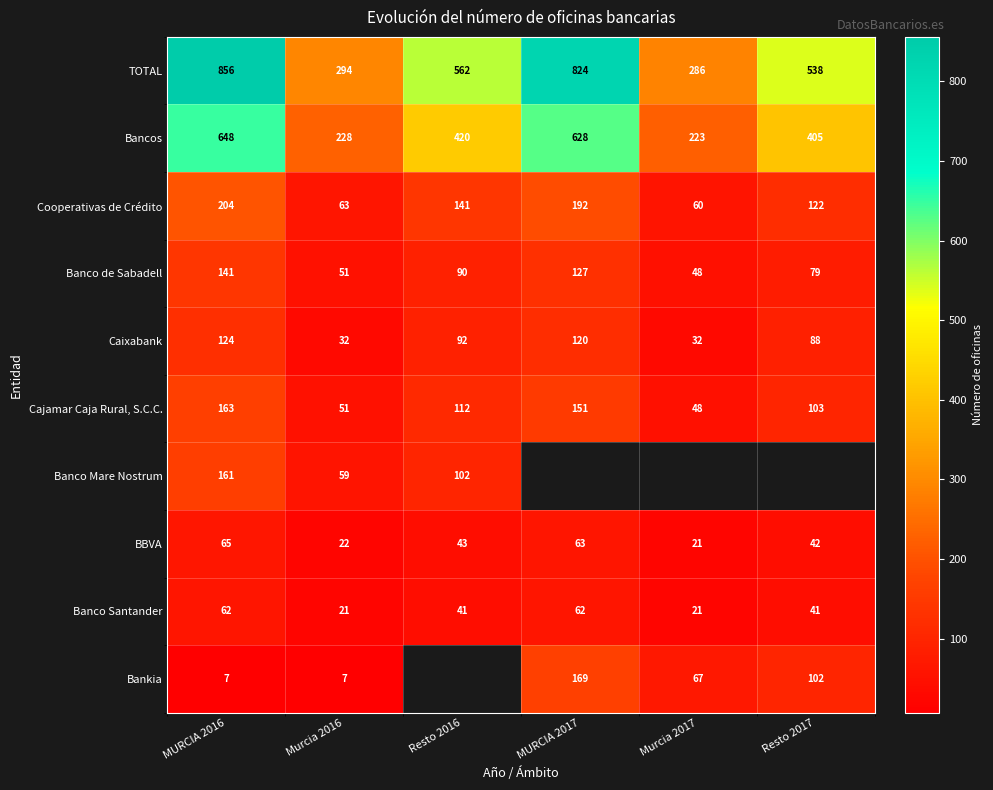

What is the sum of the BBVA values at Murcia 2017 and MURCIA 2017?

84